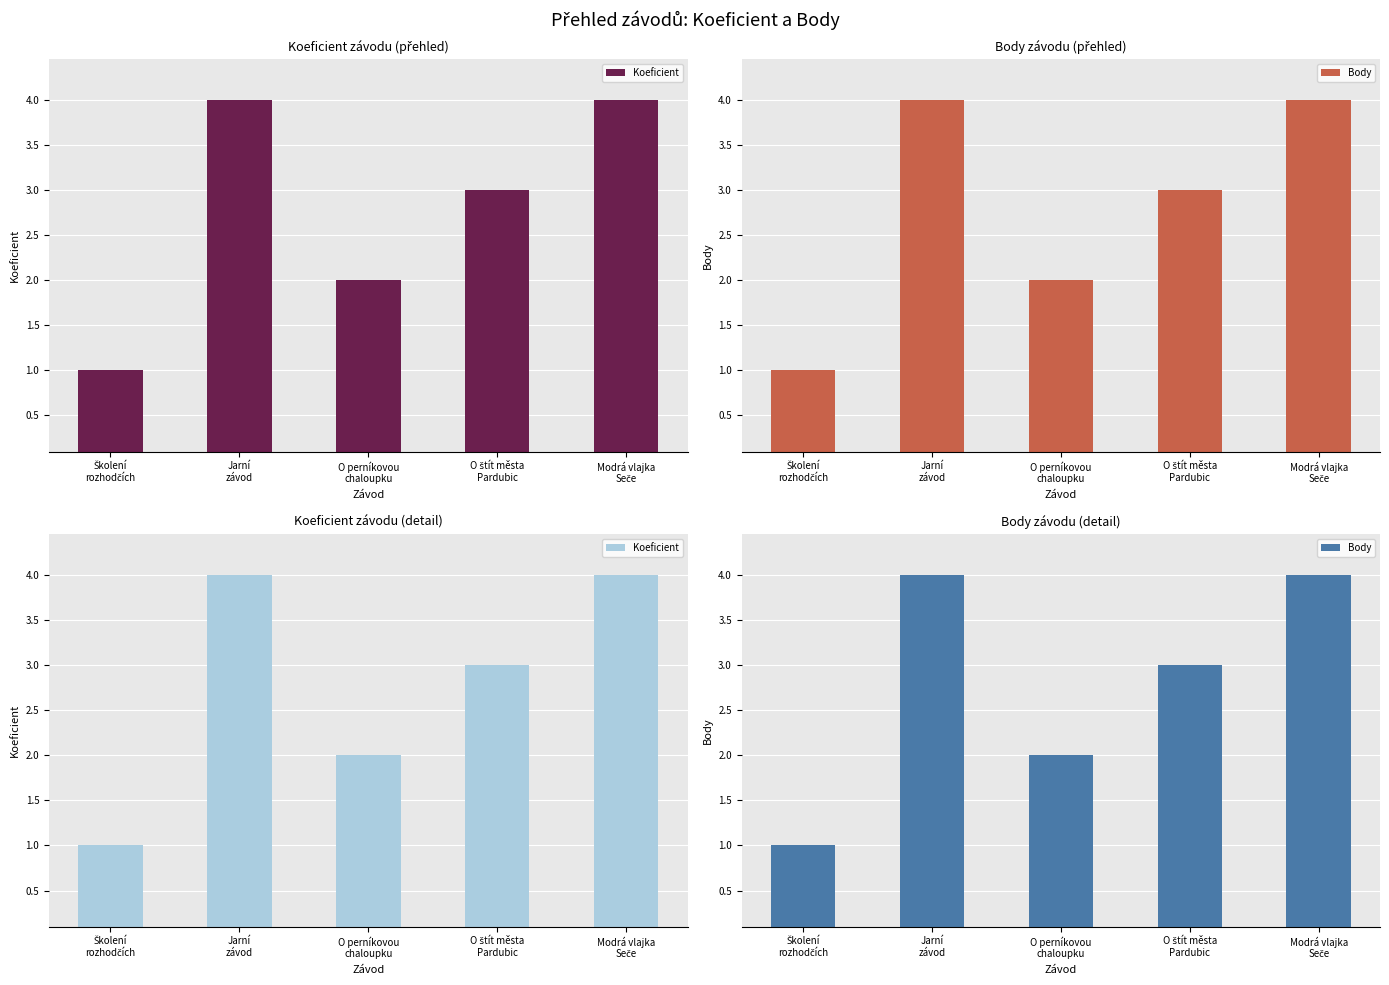

Reading left to right, list all the values displayed in this chart.

Koeficient: 1	4	2	3	4
Body: 1	4	2	3	4